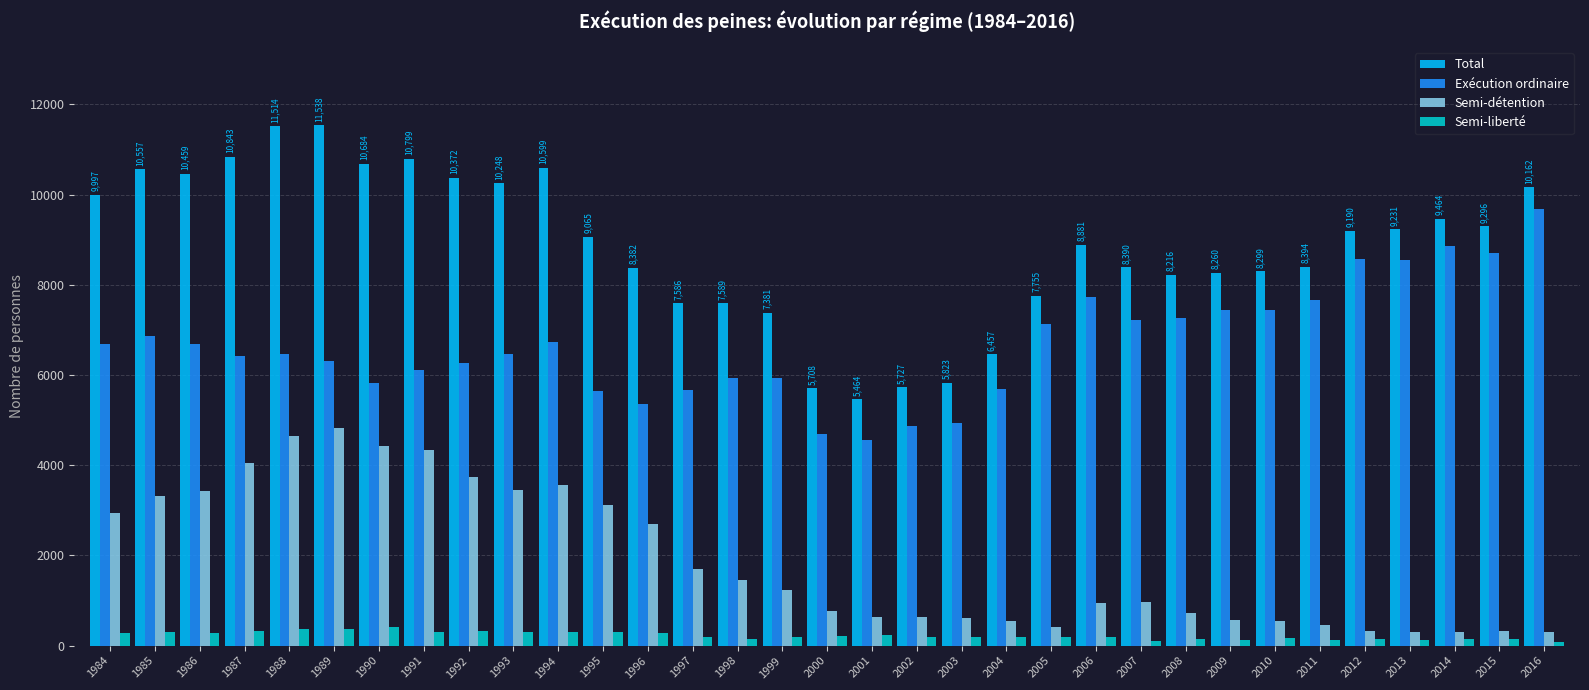

How many values in the Total series are below 9065?

16